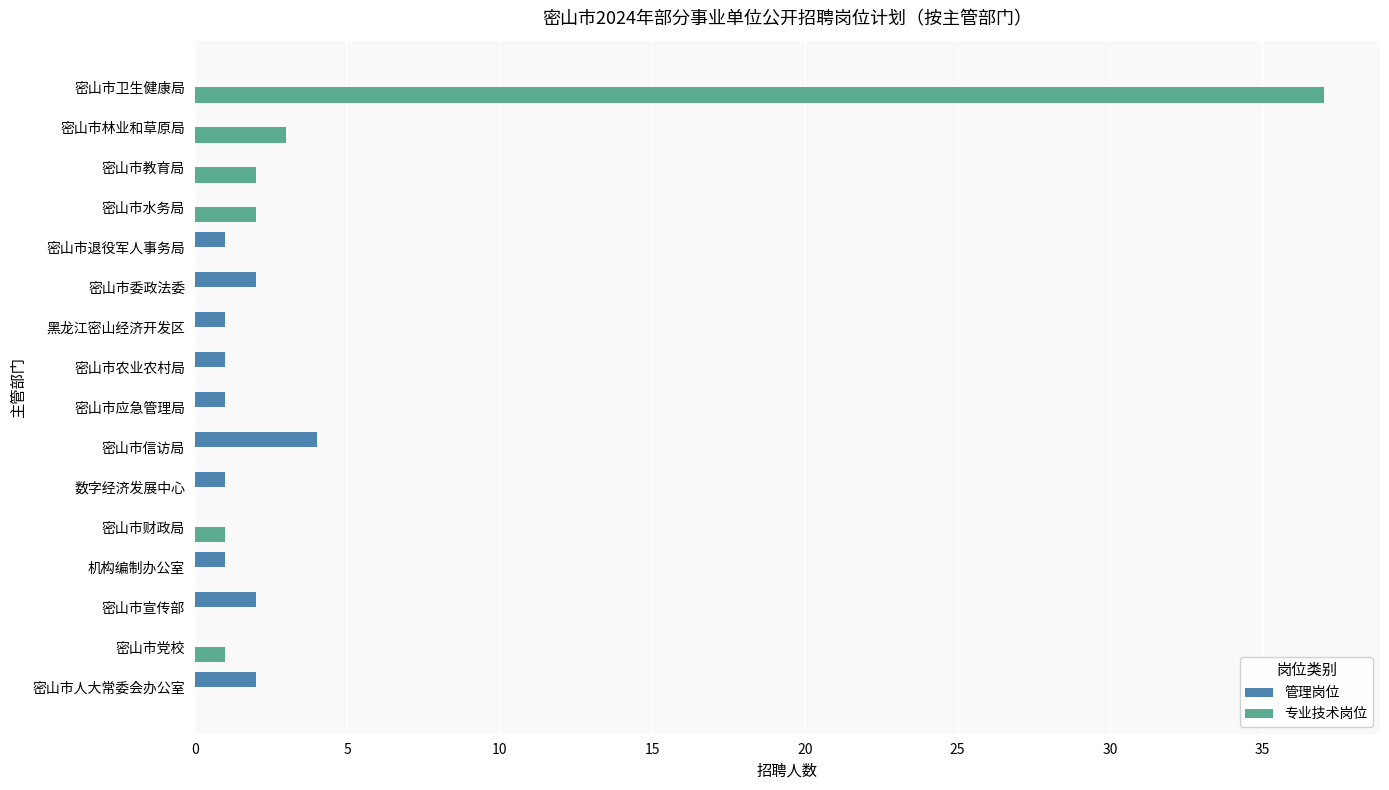

Is it true that 管理岗位 equals 4 at 密山市信访局?

True